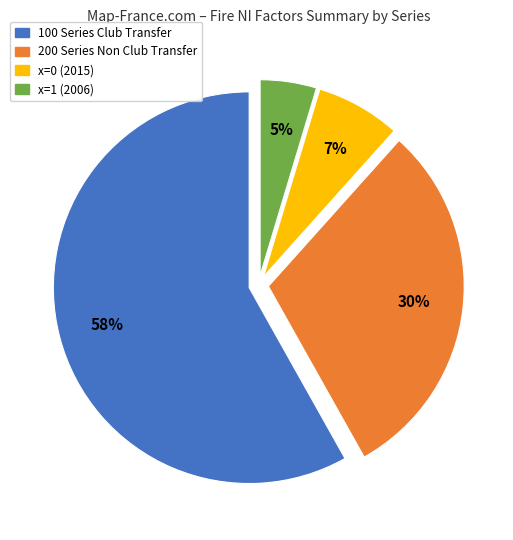

Which category has the smallest portion of the pie?

x=1 (2006)